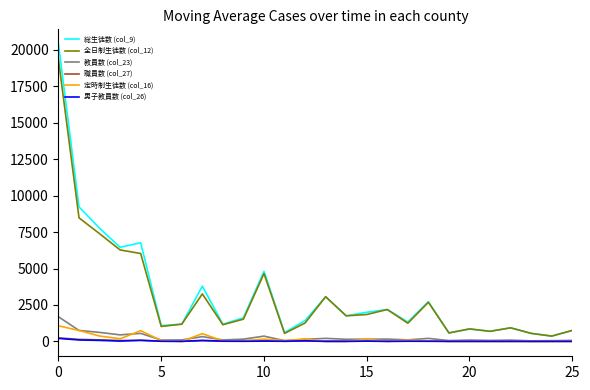

What is the greatest value displayed?

20385